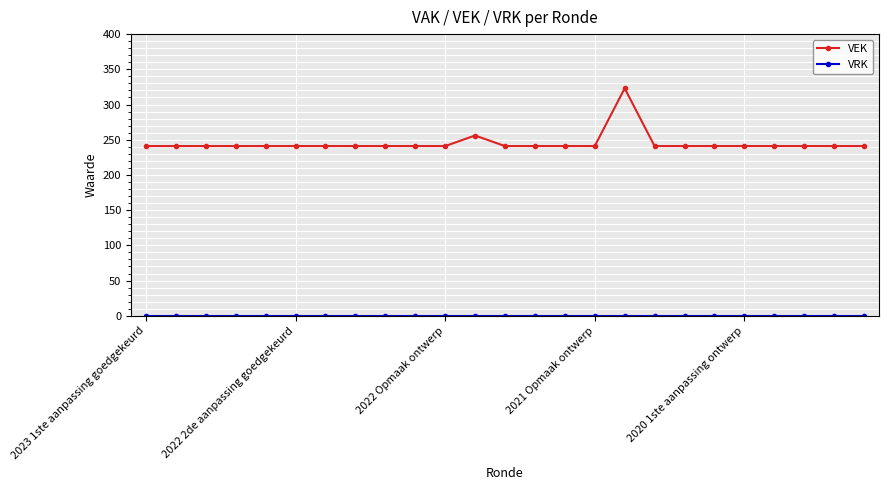

What is the sum of all VEK values?

6122